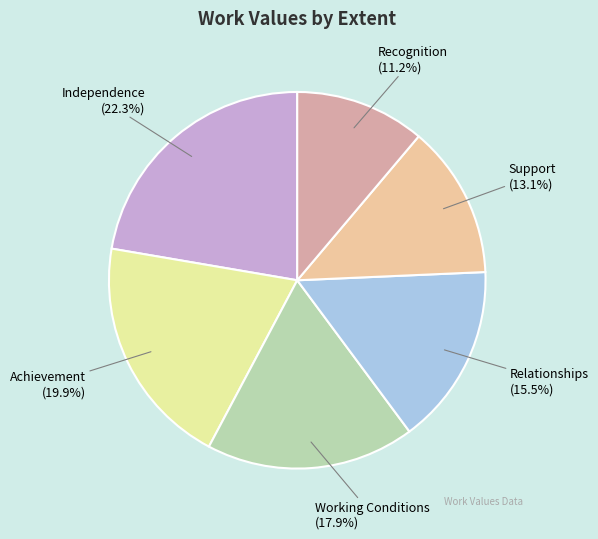

Count the number of slices in the pie.

6